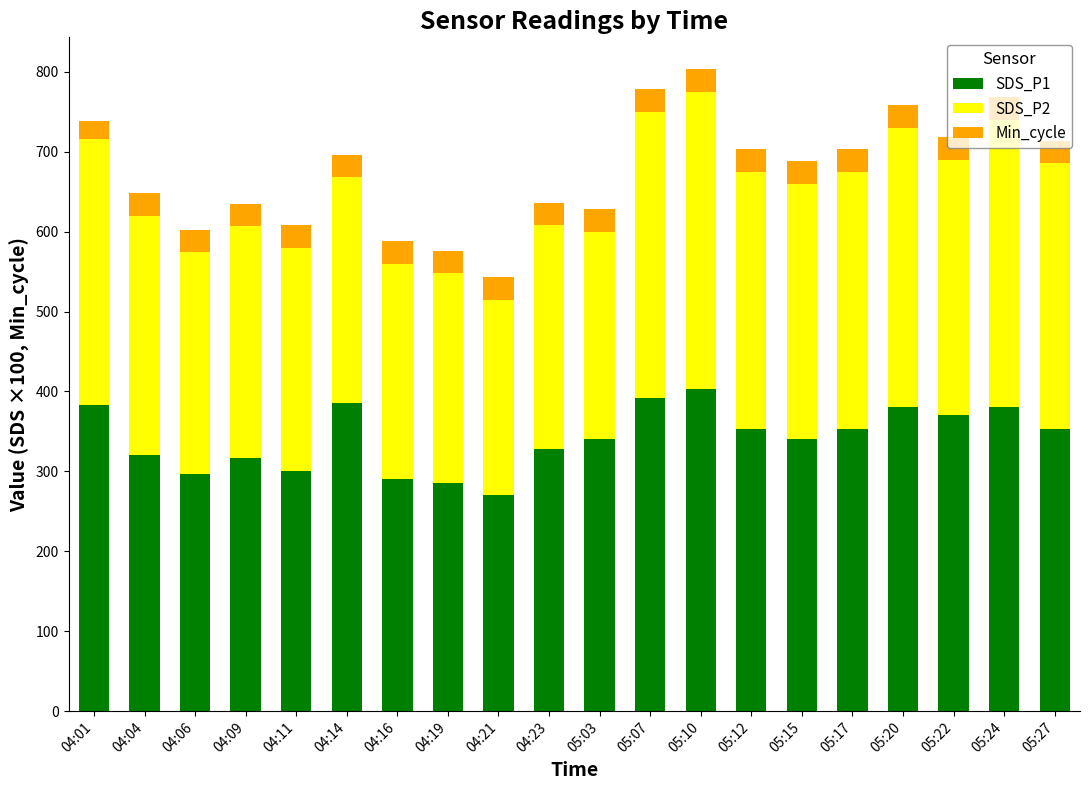

What is the difference between the maximum and minimum values in the SDS_P1 series?

133